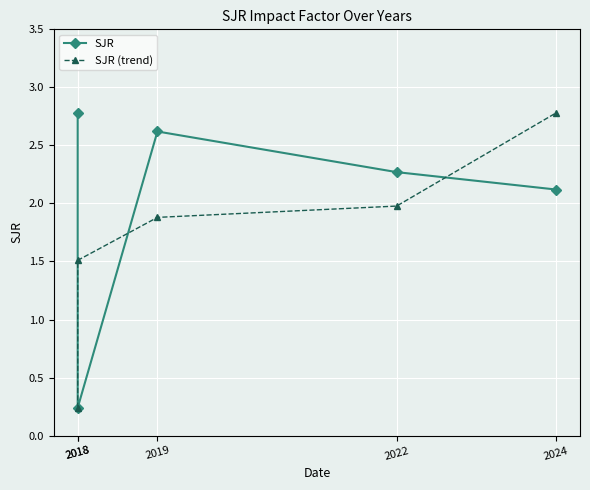

At which category is the sum across all series the highest?

2024